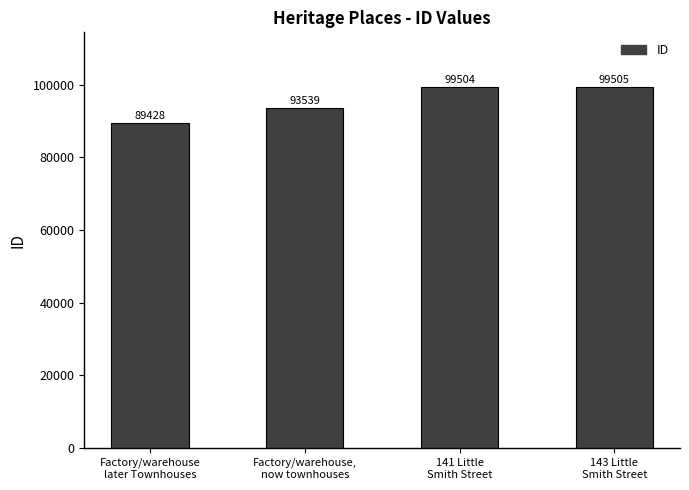

How many values are below 99504?

2